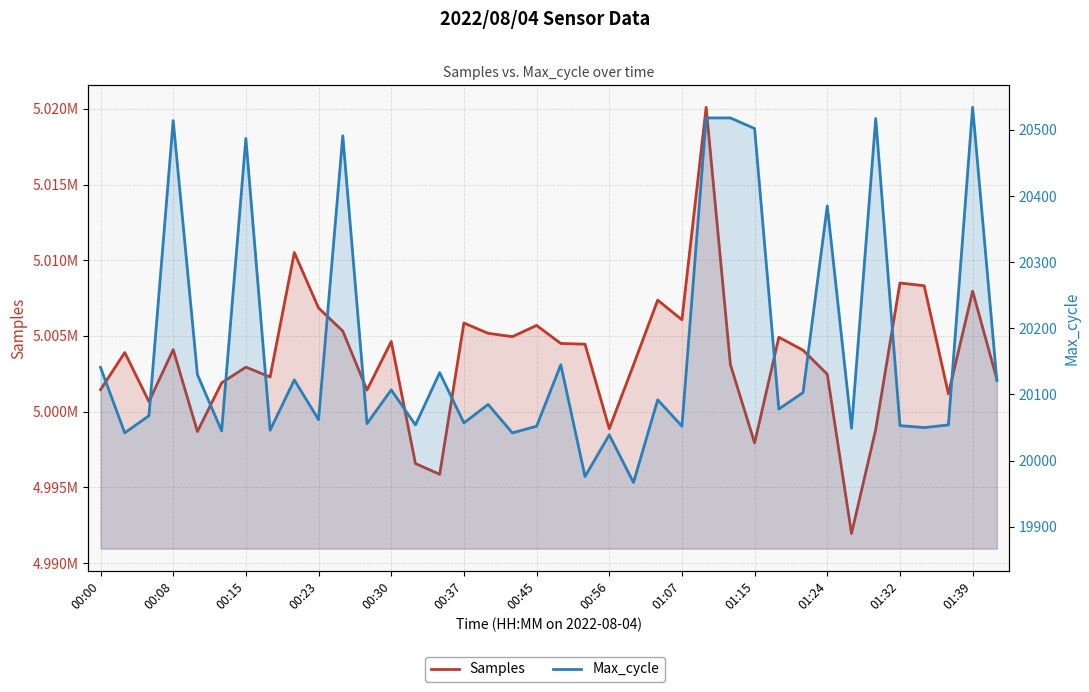

Reading right to left, transcribe all the data shown in this chart.

Samples: 5002132	5007956	5001173	5008314	5008495	4998825	4991946	5002467	5004056	5004911	4997931	5003111	5020098	5006065	5007362	5003083	4998868	5004452	5004500	5005692	5004951	5005172	5005849	4995857	4996568	5004628	5001425	5005320	5006846	5010506	5002287	5002937	5001898	4998682	5004090	5000660	5003902	5001449
Max_cycle: 20121	20534	20054	20050	20053	20517	20049	20385	20103	20078	20502	20518	20518	20052	20092	19967	20039	19976	20145	20052	20042	20085	20057	20133	20054	20107	20056	20491	20062	20122	20046	20487	20045	20130	20514	20068	20042	20141